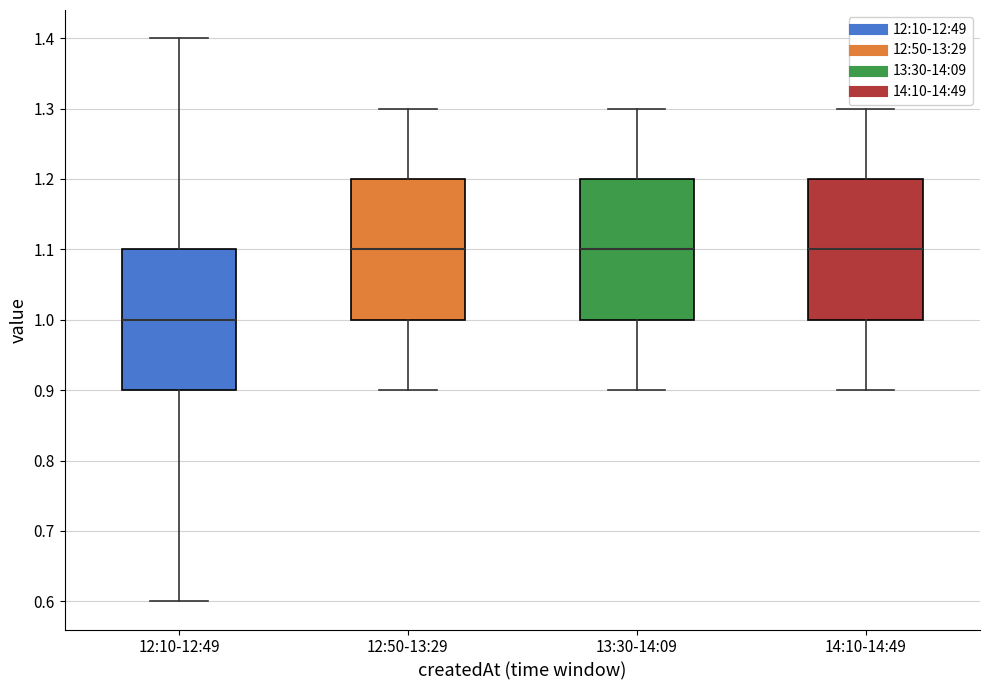

Reading left to right, read every box against the y-axis: the position of its median line, the range the box covers, and the ends of its whiskers. The values are not printed on the chart, so give them approximately, as read against the axis.

12:10-12:49: median 1.0, box 0.9 to 1.1, whiskers 0.6 to 1.4
12:50-13:29: median 1.1, box 1.0 to 1.2, whiskers 0.9 to 1.3
13:30-14:09: median 1.1, box 1.0 to 1.2, whiskers 0.9 to 1.3
14:10-14:49: median 1.1, box 1.0 to 1.2, whiskers 0.9 to 1.3